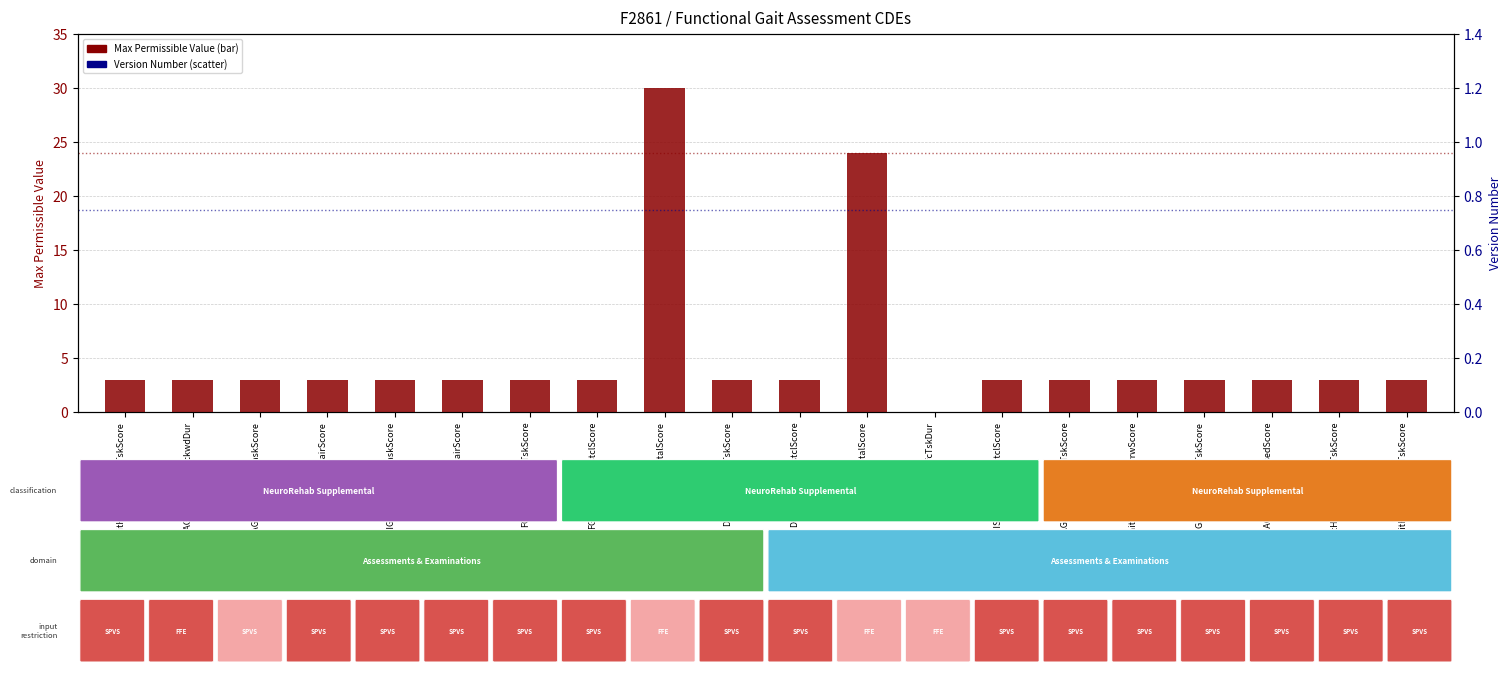

Which series has the largest Y range (max minus min)?

Max Permissible Value